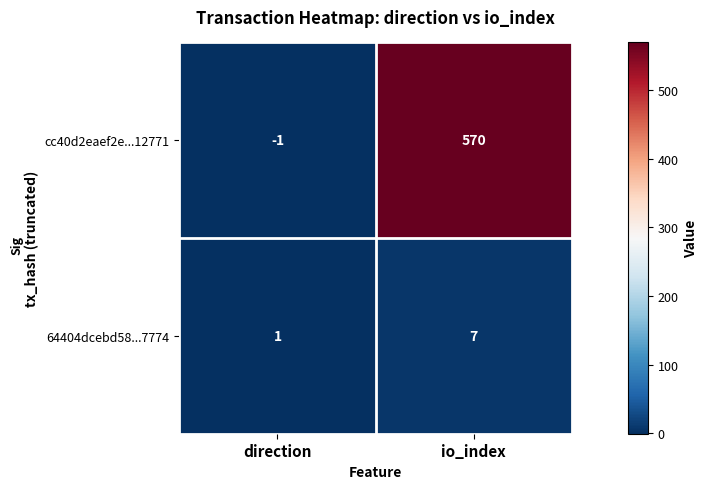

Reading left to right, list all the values displayed in this chart.

cc40d2eaef2e...12771: -1	570
64404dcebd58...7774: 1	7